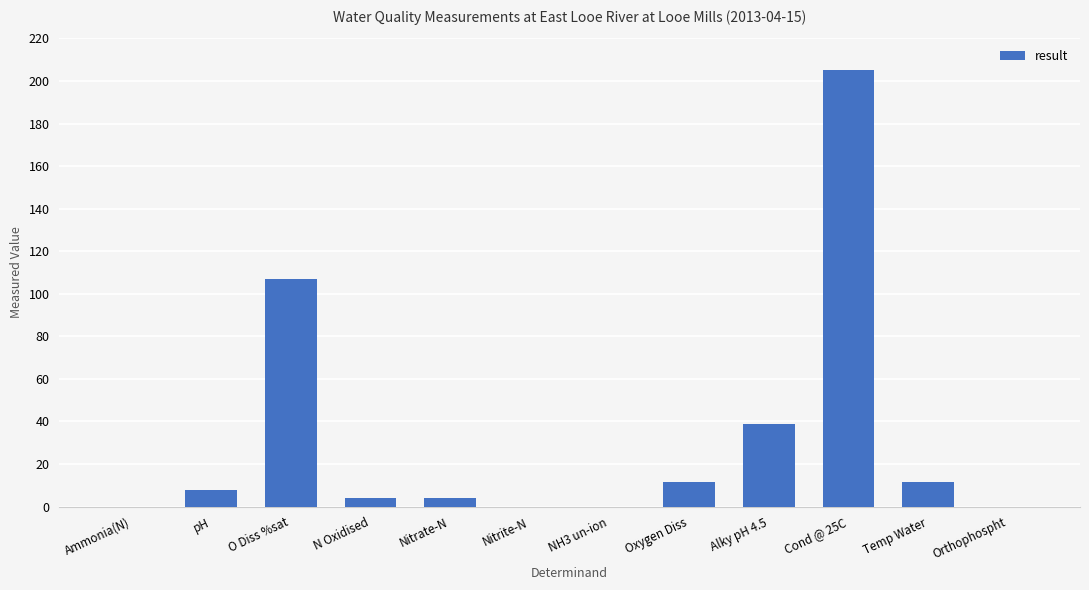

What is the change in value from O Diss %sat to Alky pH 4.5?

-67.9